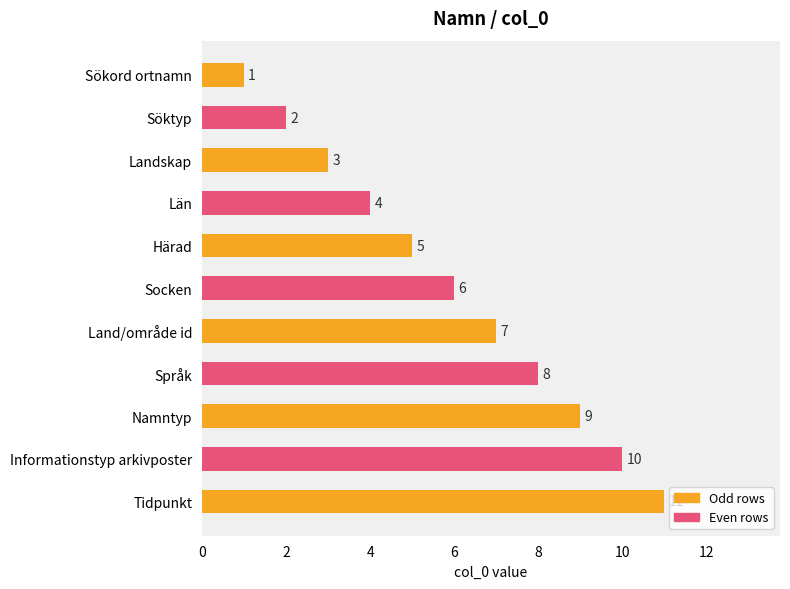

How many values are between 3 and 9?

7